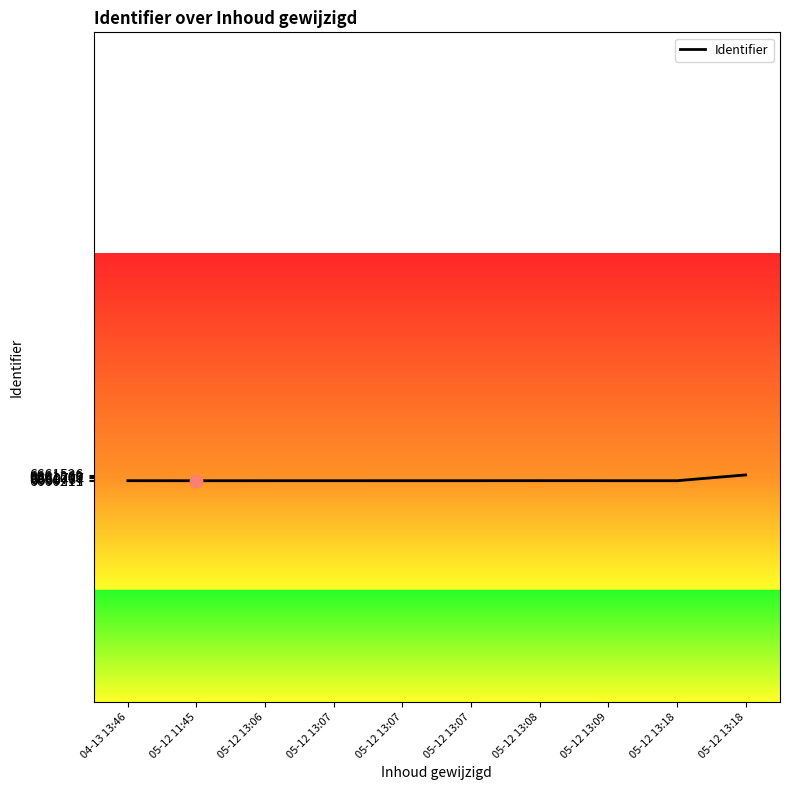

How many lines are shown in the chart?

1